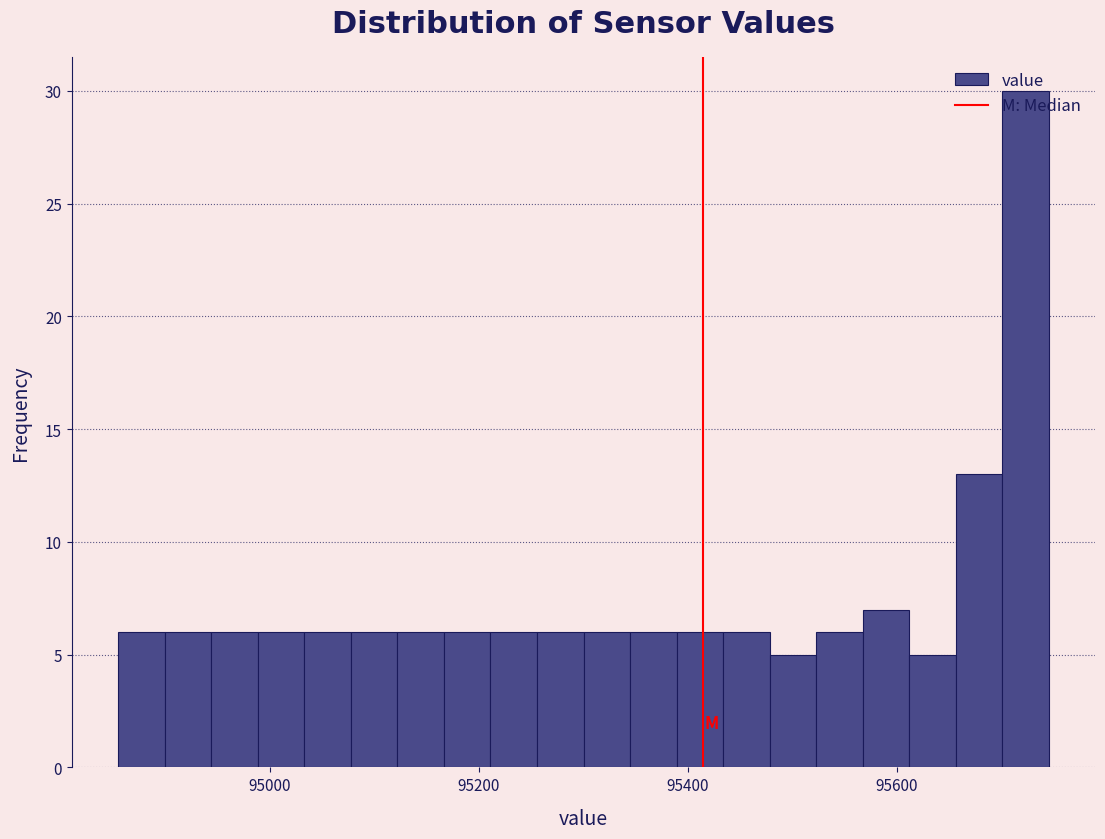

Around what value on the x-axis is the tallest bar? Give the approximate position of its centre, as read against the axis.

95720